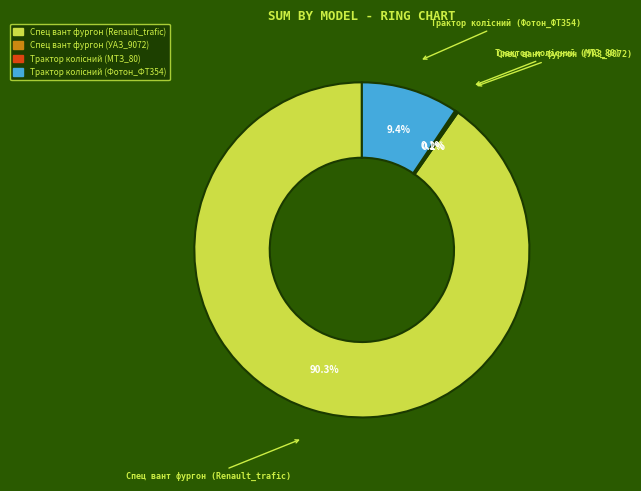

Which slice is the largest?

Спец вант фургон (Renault_trafic)